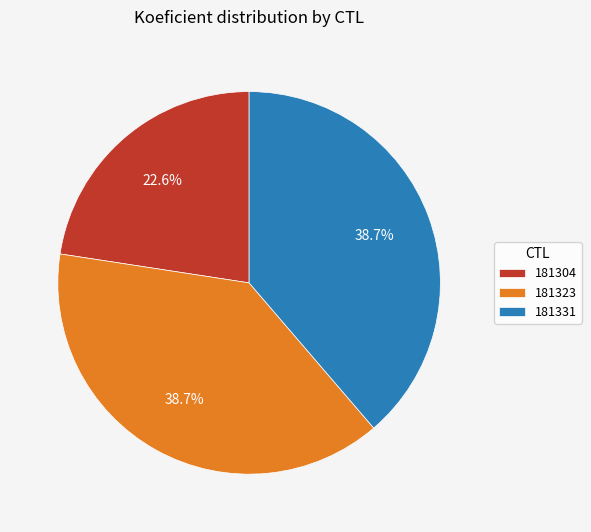

Approximately how many times larger is the value at 181323 compared to 181331?

1.0